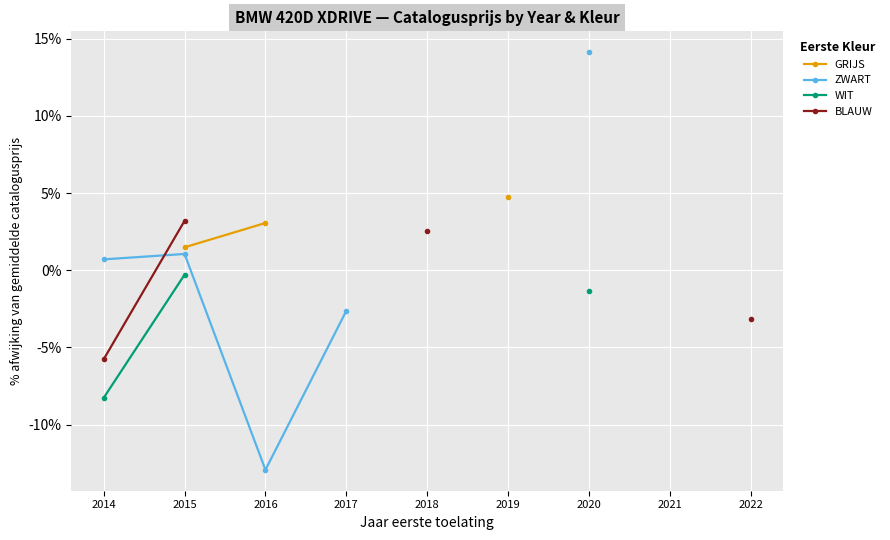

What are all the series names shown in the legend?

GRIJS, ZWART, WIT, BLAUW